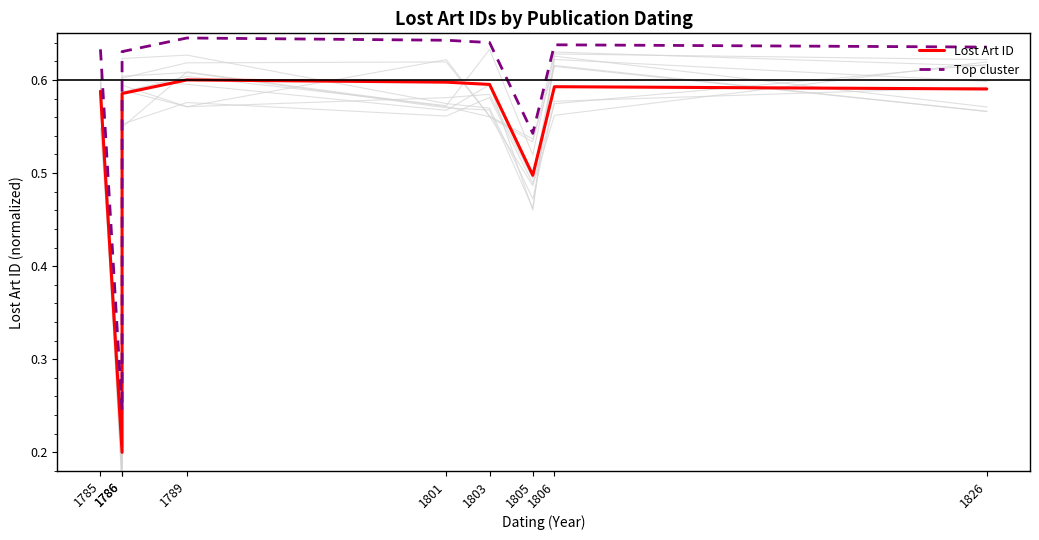

What are all the series names shown in the legend?

Lost Art ID, Top cluster